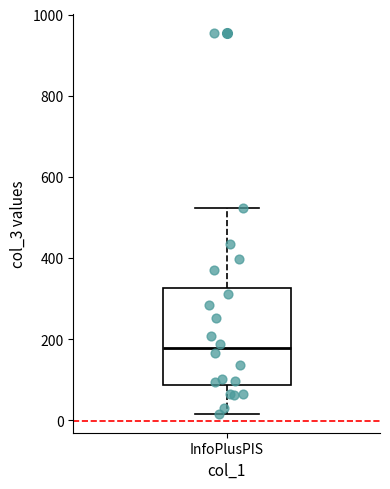

Transcribe this box plot: give where the median line is, the range the box spans, and where the two whiskers end, as read against the y-axis. The values are not printed on the chart, so give them approximately, as read against the axis.

median 180, box 80 to 320, whiskers 20 to 520